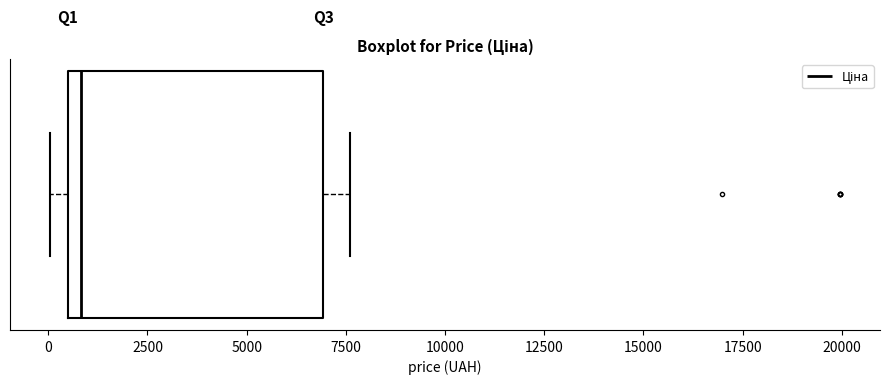

Transcribe this box plot: give where the median line is, the range the box spans, and where the two whiskers end, as read against the x-axis. The values are not printed on the chart, so give them approximately, as read against the axis.

median 1000, box 500 to 7000, whiskers 0 to 7500